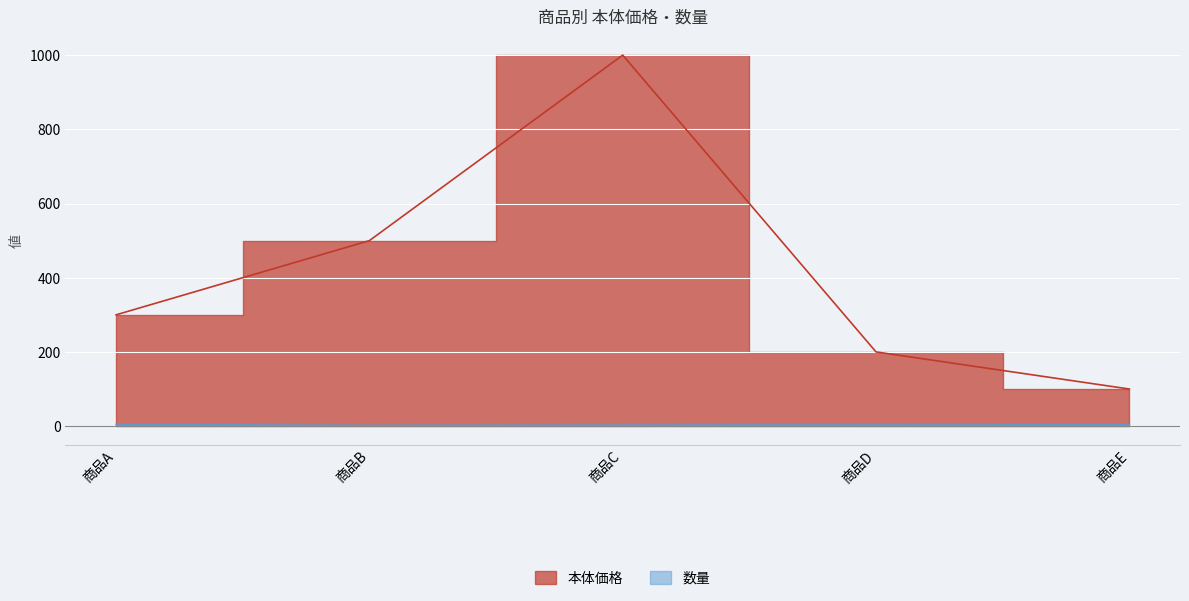

What is the sum of the 本体価格 values at 商品B and 商品E?

600